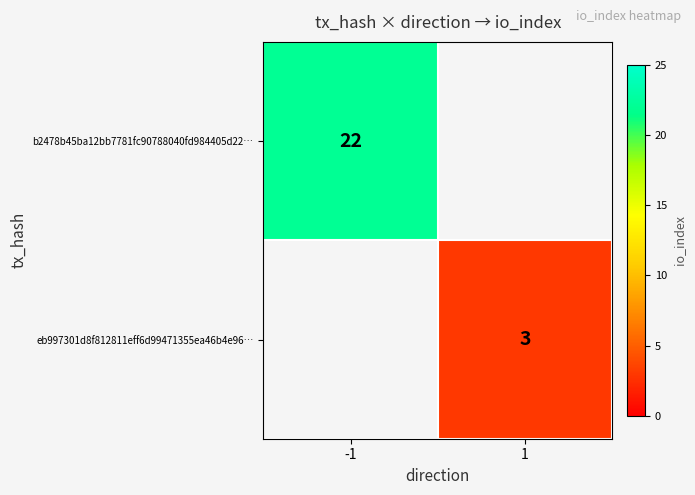

How many data points does each series have?

2